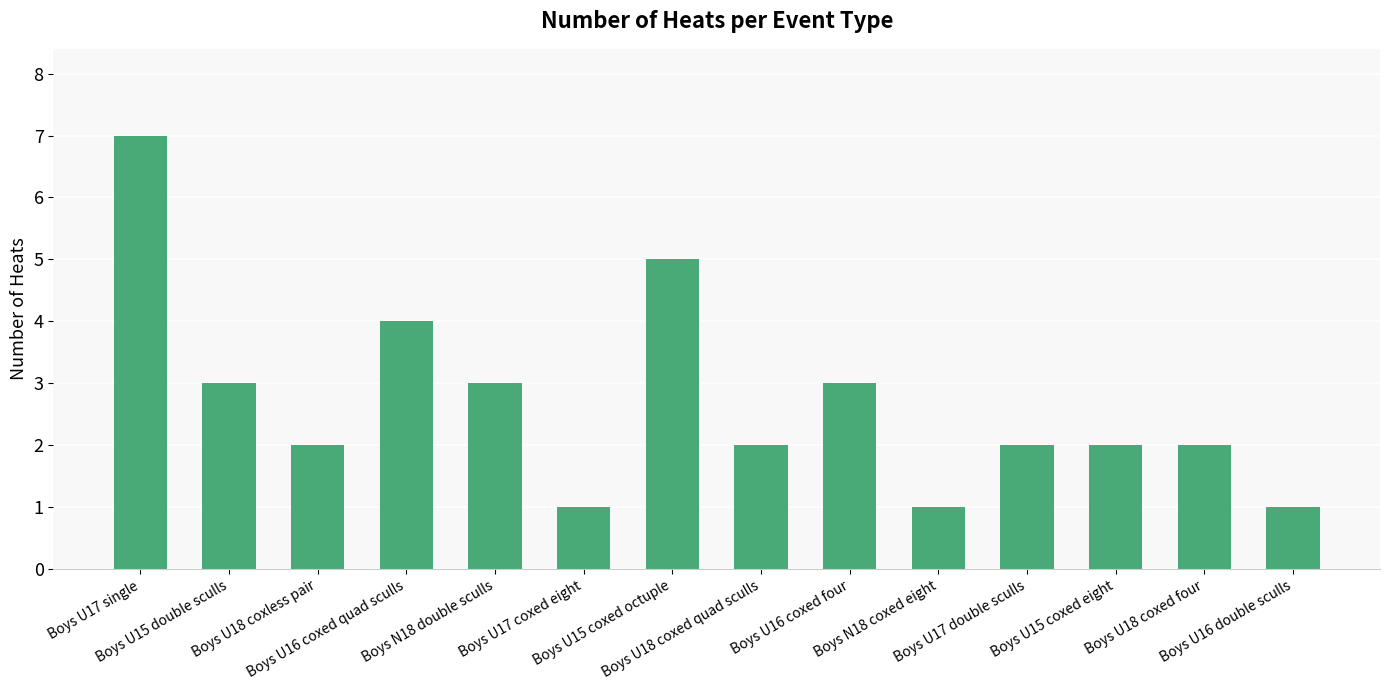

Reading left to right, transcribe all the data shown in this chart.

7	3	2	4	3	1	5	2	3	1	2	2	2	1